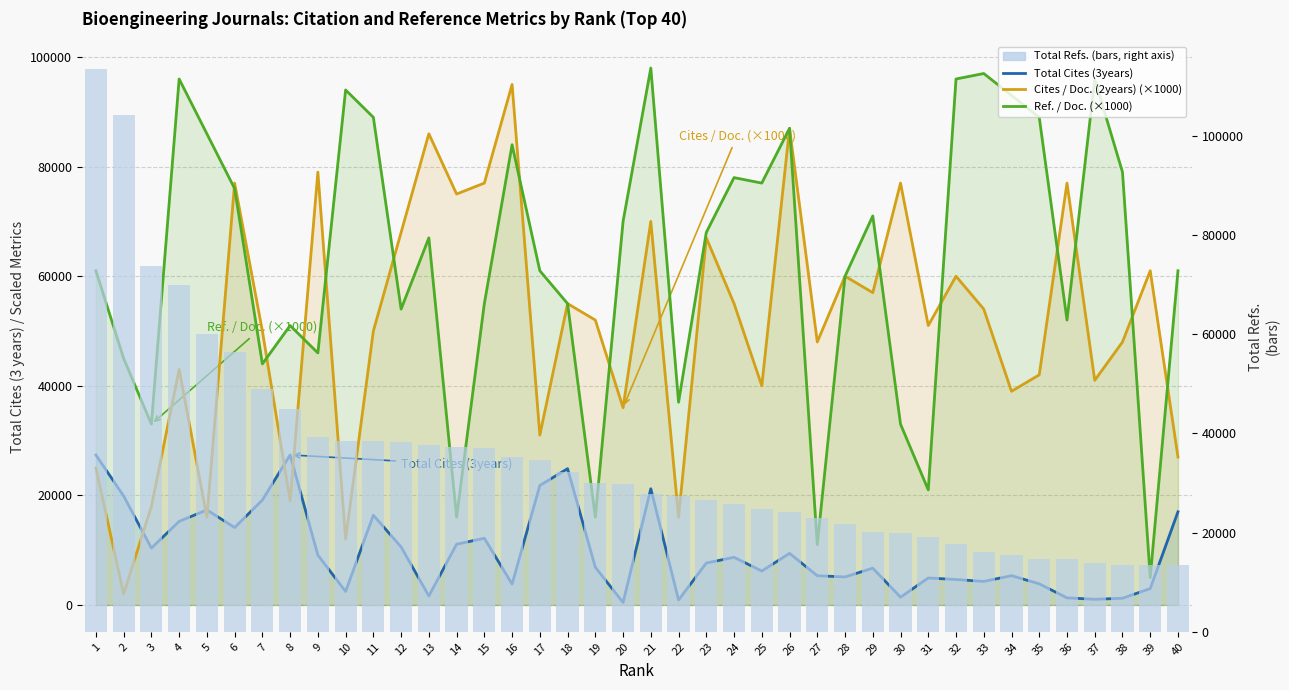

Which has a higher value, 31 or 18?

18